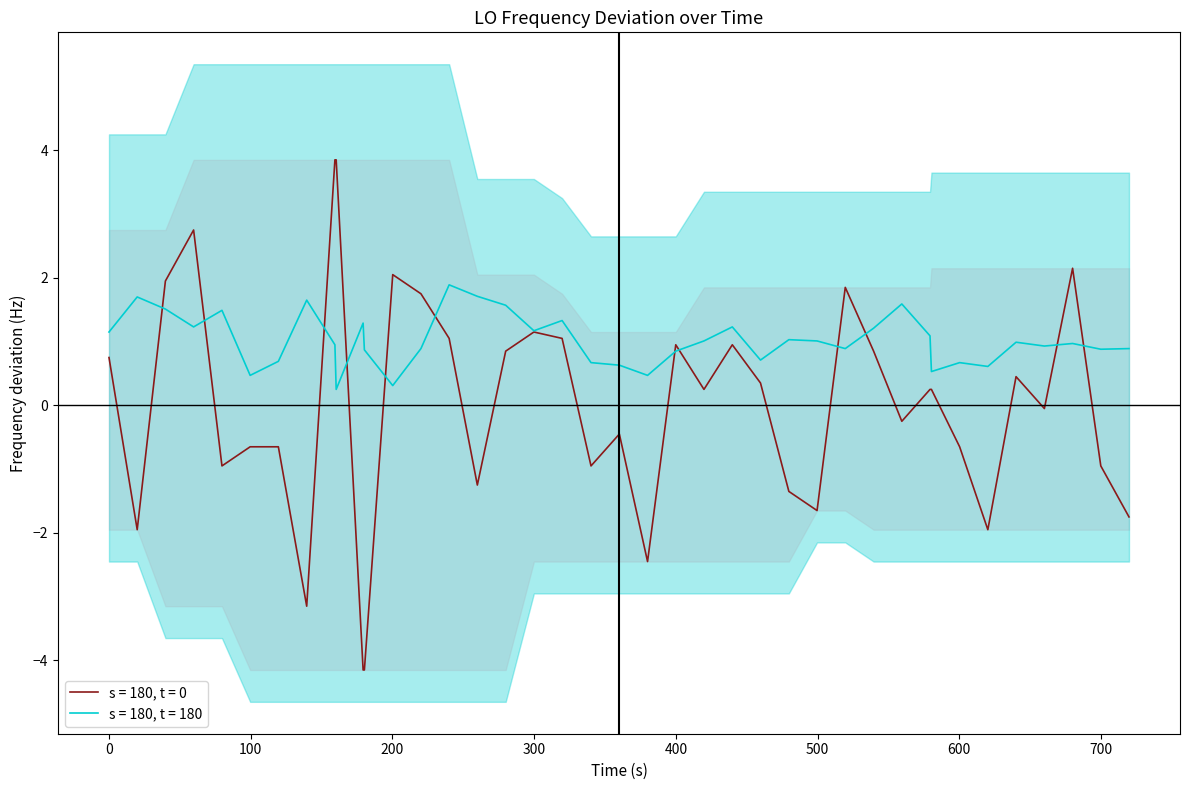

Does the chart have visible grid lines?

No